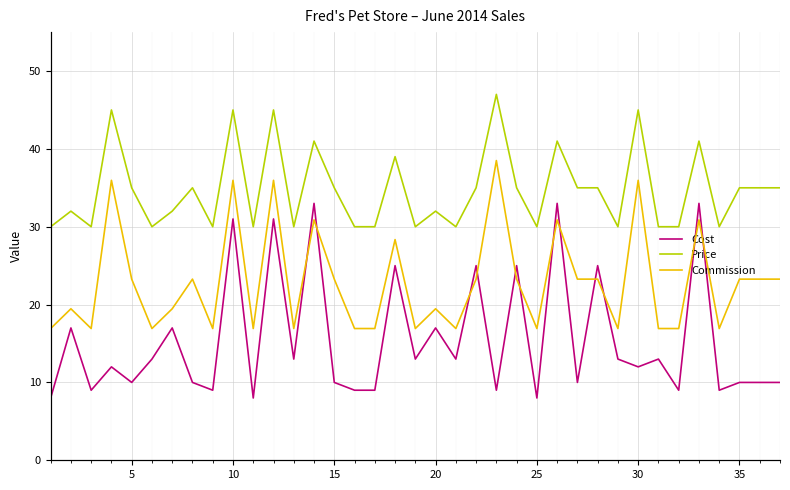

The Price series shows 48 at 15. True or false?

False